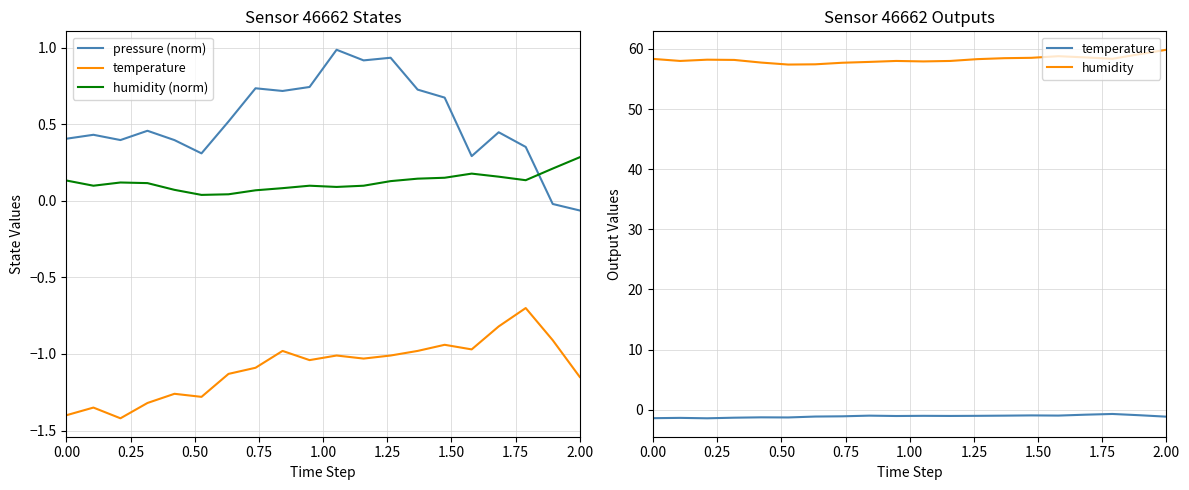

List the series in order of their peak value, lowest first.

temperature, humidity (norm), pressure (norm), humidity